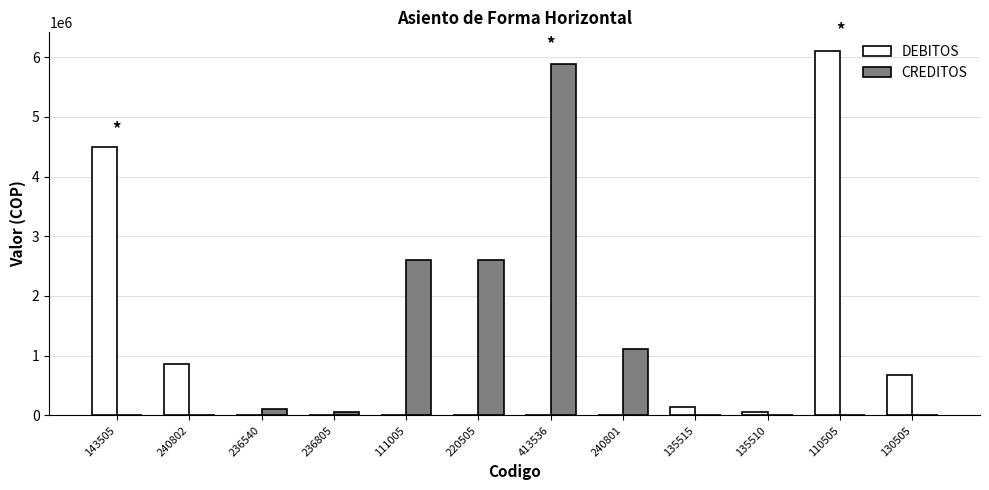

How many values in the DEBITOS series exceed 64941?

6